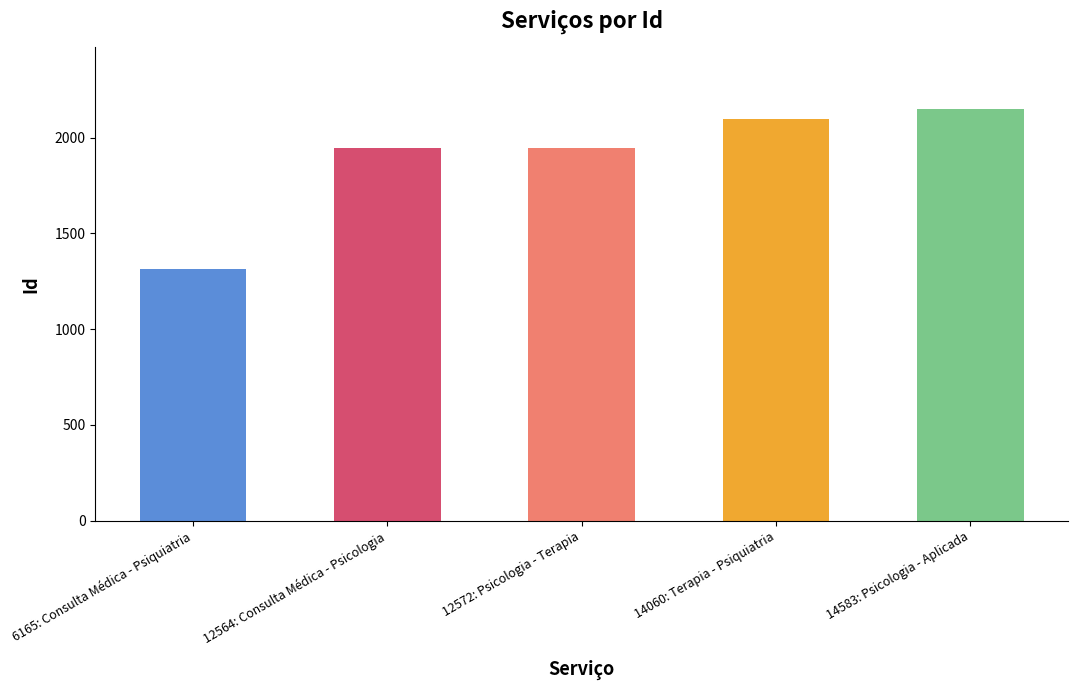

What is the difference between the values at 6165: Consulta Médica - Psiquiatria and 14583: Psicologia - Aplicada?

835